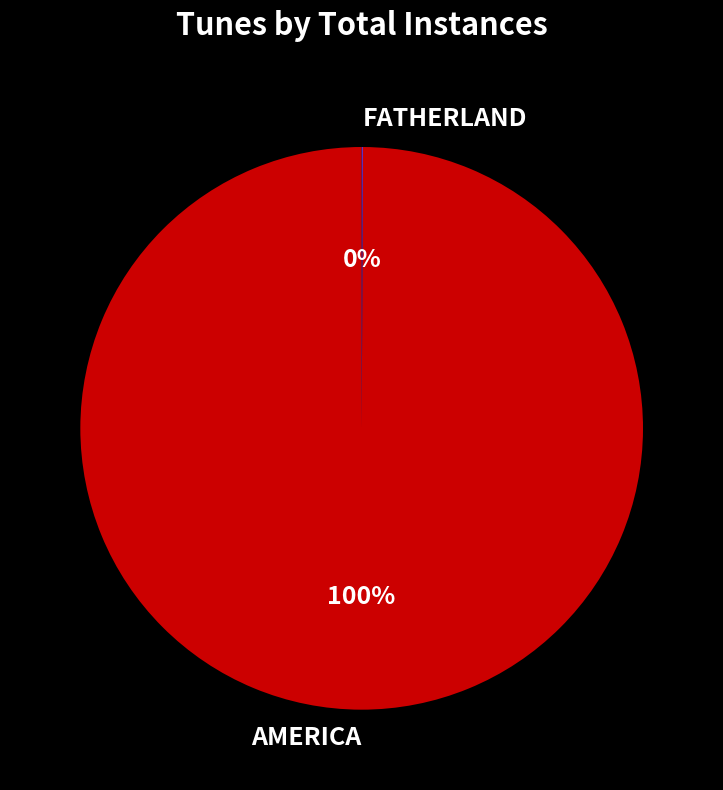

Is there any slice that represents more than half of the pie?

Yes